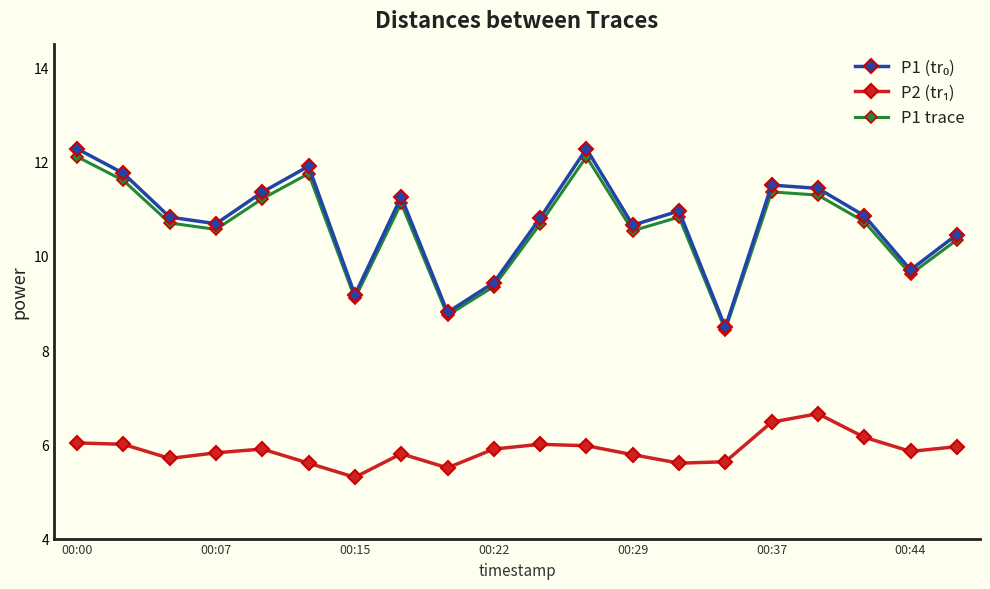

What is the minimum value shown in the chart?

5.3